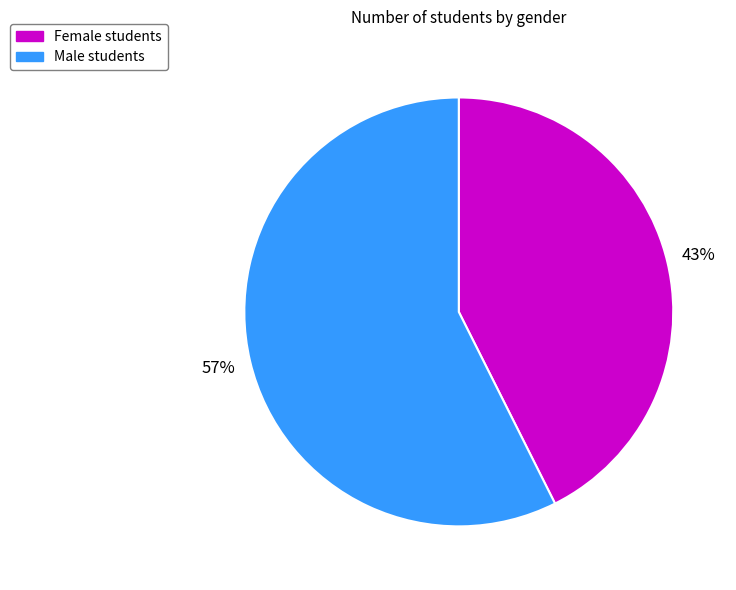

How many segments does this pie chart have?

2